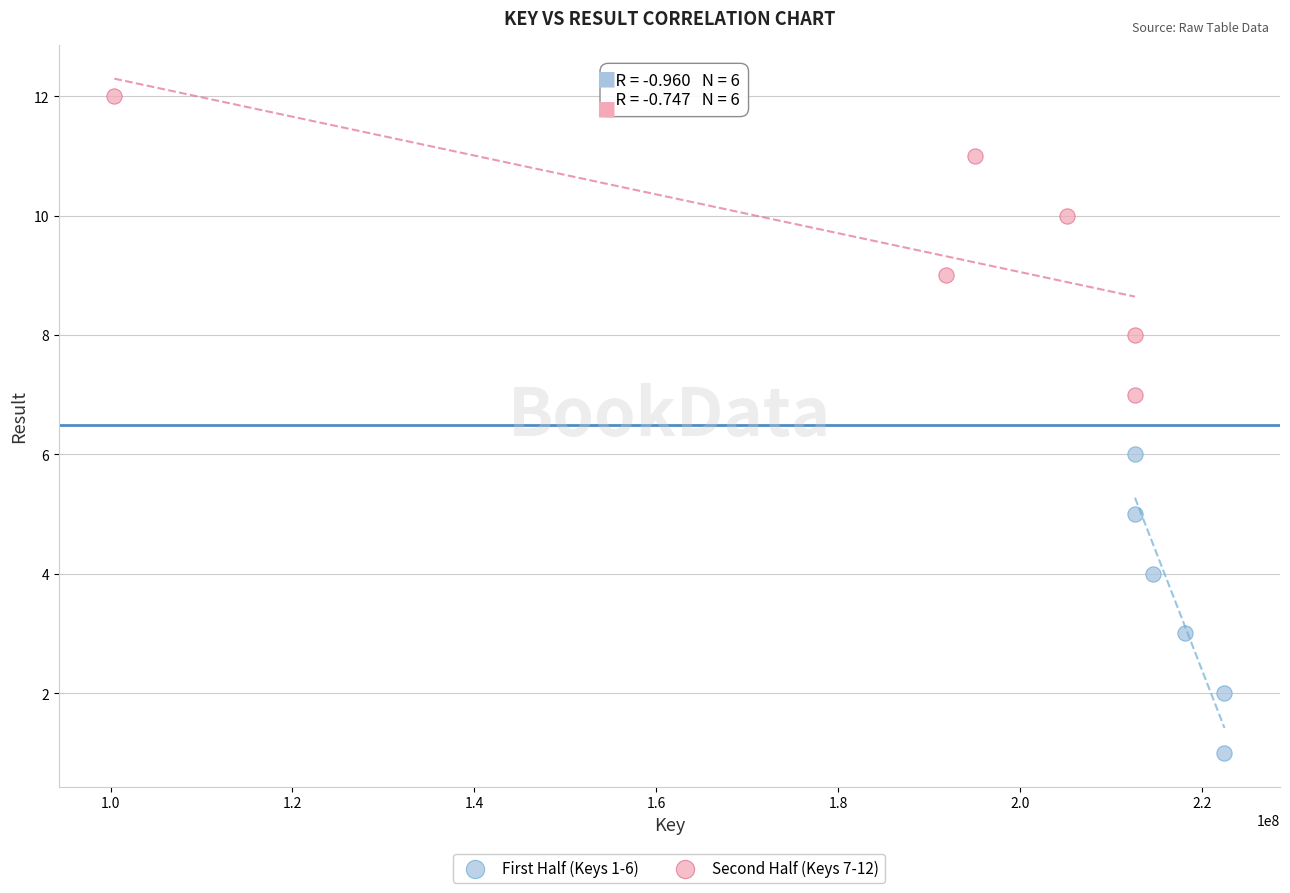

What are all the series names shown in the legend?

First Half (Keys 1-6), Second Half (Keys 7-12)